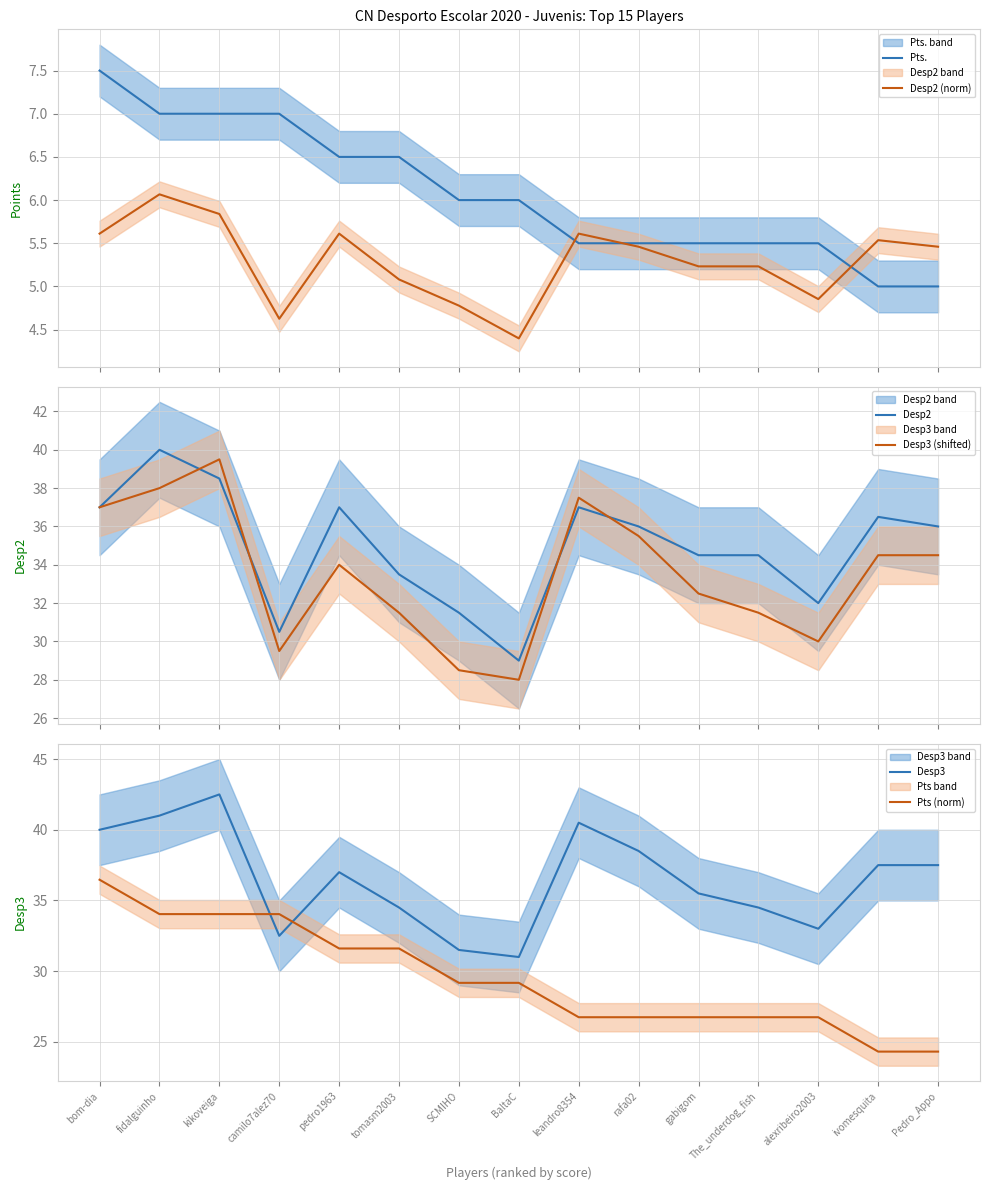

Reading left to right, transcribe all the data shown in this chart.

Pts.: 7.5	7.0	7.0	7.0	6.5	6.5	6.0	6.0	5.5	5.5	5.5	5.5	5.5	5.0	5.0
Desp2 (norm): 5.6	6.1	5.8	4.6	5.6	5.1	4.8	4.4	5.6	5.5	5.2	5.2	4.9	5.5	5.5
Desp2: 37.0	40.0	38.5	30.5	37.0	33.5	31.5	29.0	37.0	36.0	34.5	34.5	32.0	36.5	36.0
Desp3 (shifted): 37.0	38.0	39.5	29.5	34.0	31.5	28.5	28.0	37.5	35.5	32.5	31.5	30.0	34.5	34.5
Desp3: 40.0	41.0	42.5	32.5	37.0	34.5	31.5	31.0	40.5	38.5	35.5	34.5	33.0	37.5	37.5
Pts (norm): 36.5	34.0	34.0	34.0	31.6	31.6	29.2	29.2	26.7	26.7	26.7	26.7	26.7	24.3	24.3